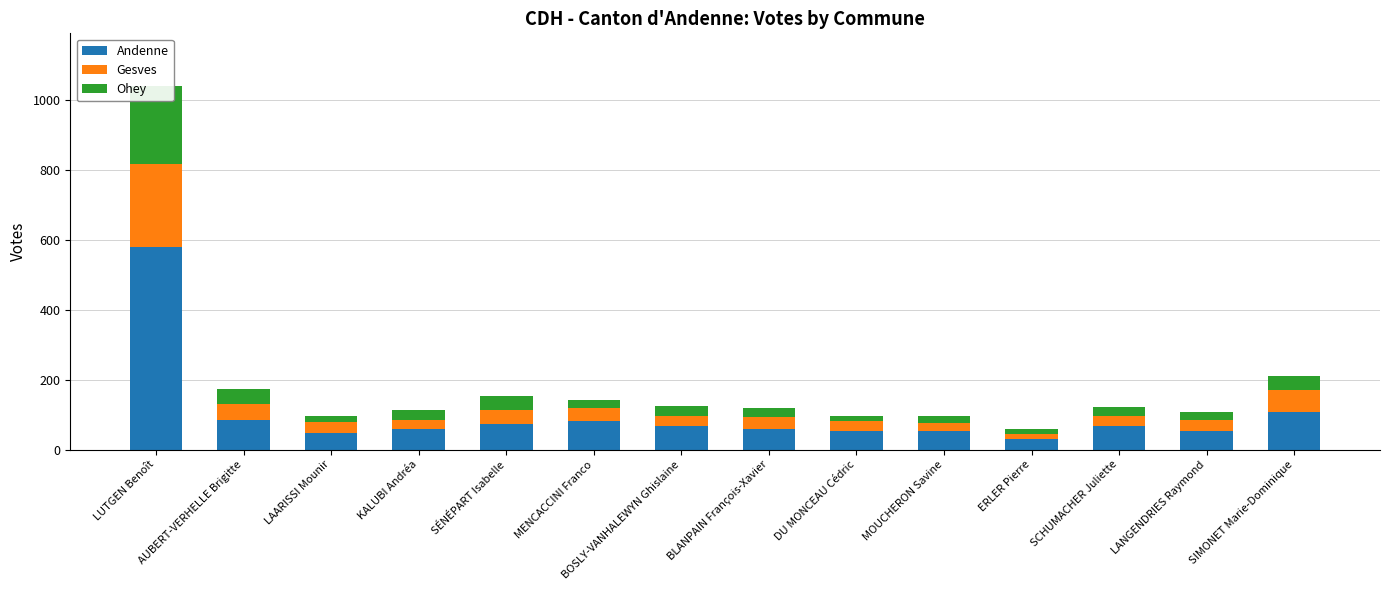

The value of Gesves at BOSLY-VANHALEWYN Ghislaine is 42. True or false?

False